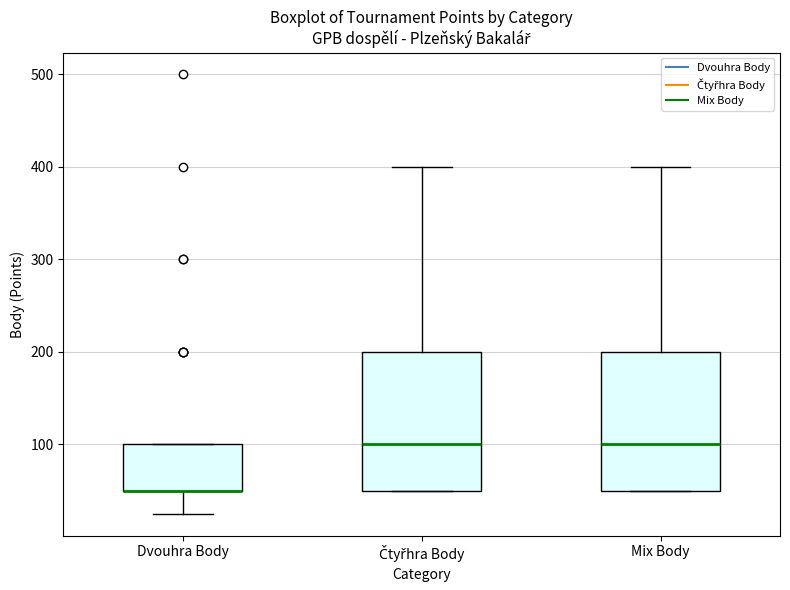

Reading left to right, read every box against the y-axis: the position of its median line, the range the box covers, and the ends of its whiskers. The values are not printed on the chart, so give them approximately, as read against the axis.

Dvouhra Body: median 50 (drawn on the box's lower edge), box 50 to 100, whiskers 30 to 100
Čtyřhra Body: median 100, box 50 to 200, whiskers 50 to 400
Mix Body: median 100, box 50 to 200, whiskers 50 to 400